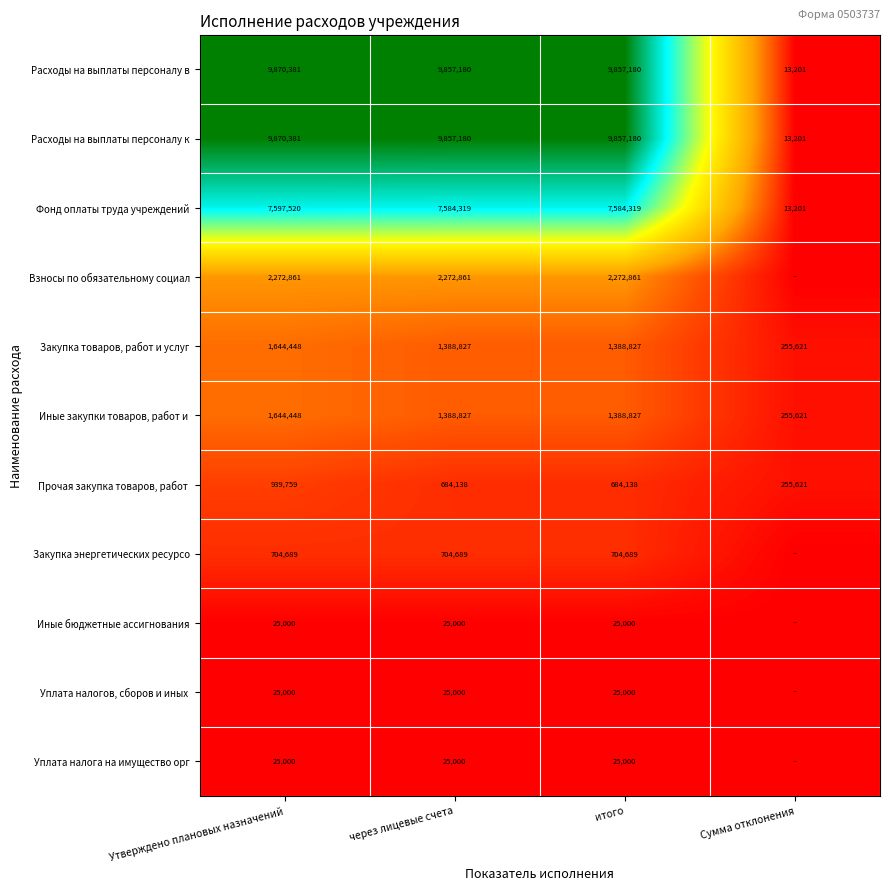

Count the Закупка товаров, работ и услуг values in the range 1388827 to 1644448.

3